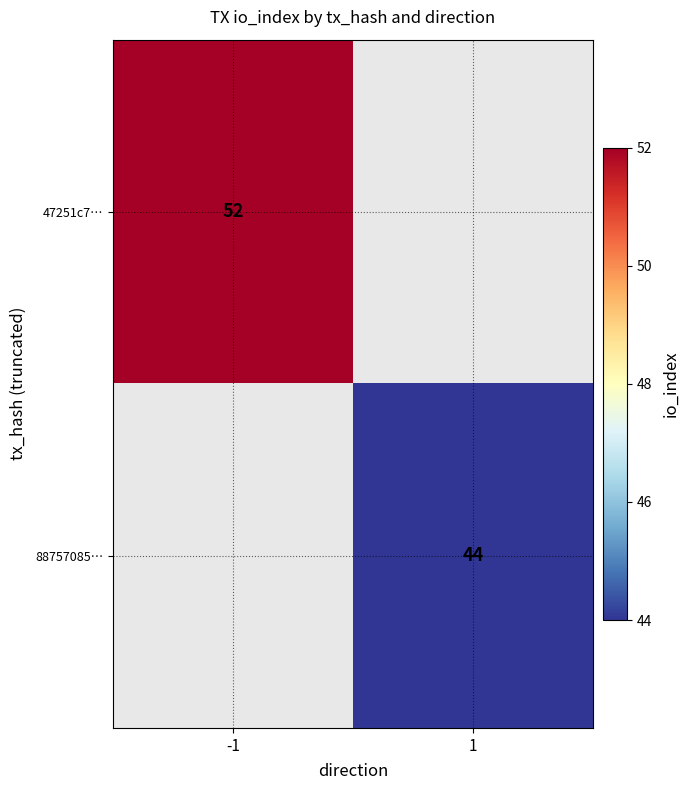

The value of 88757085… at 1 is 75.1. True or false?

False